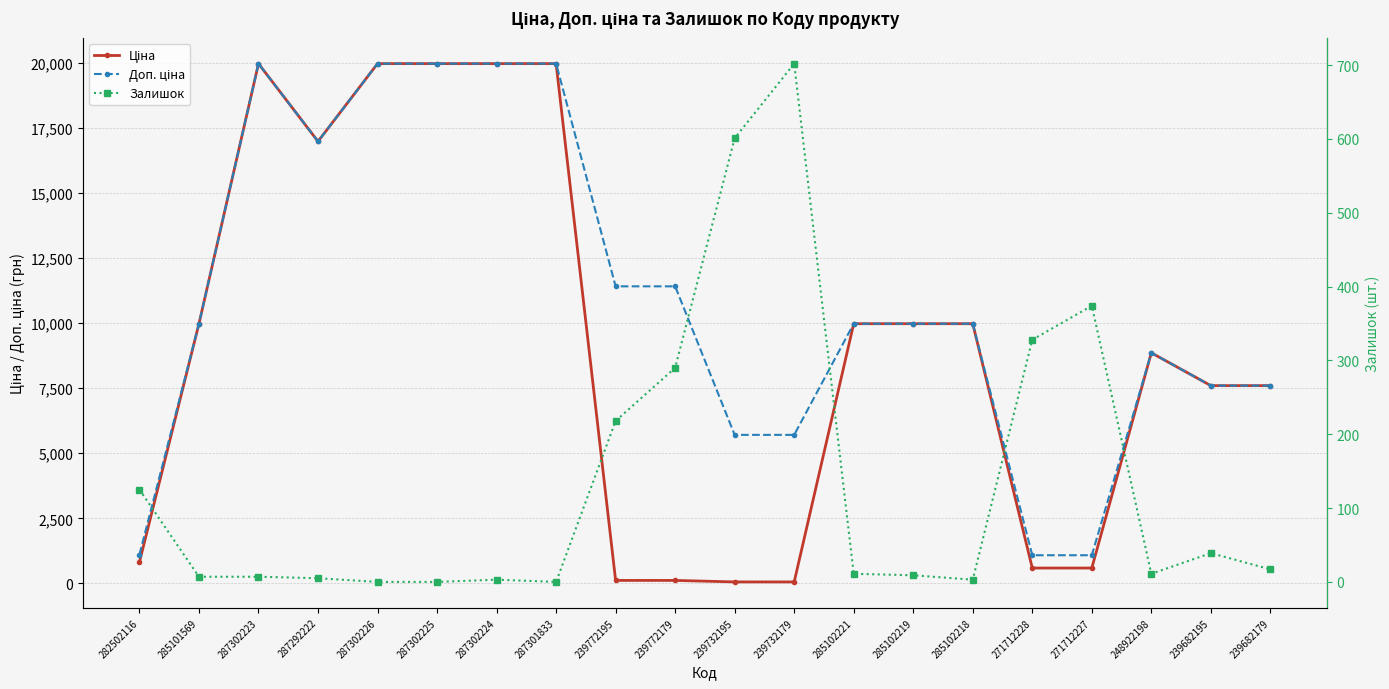

At which category does Залишок reach its first local peak?

287302224